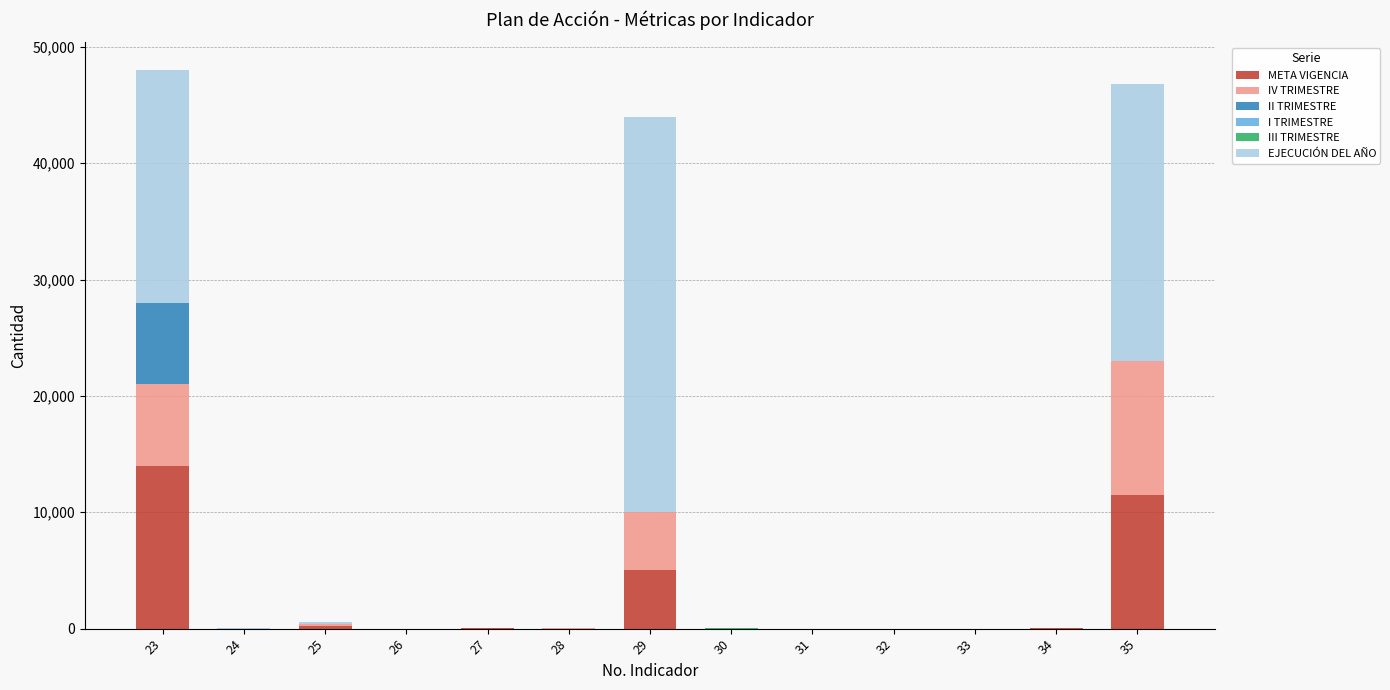

How many I TRIMESTRE values are between 0 and 1?

13